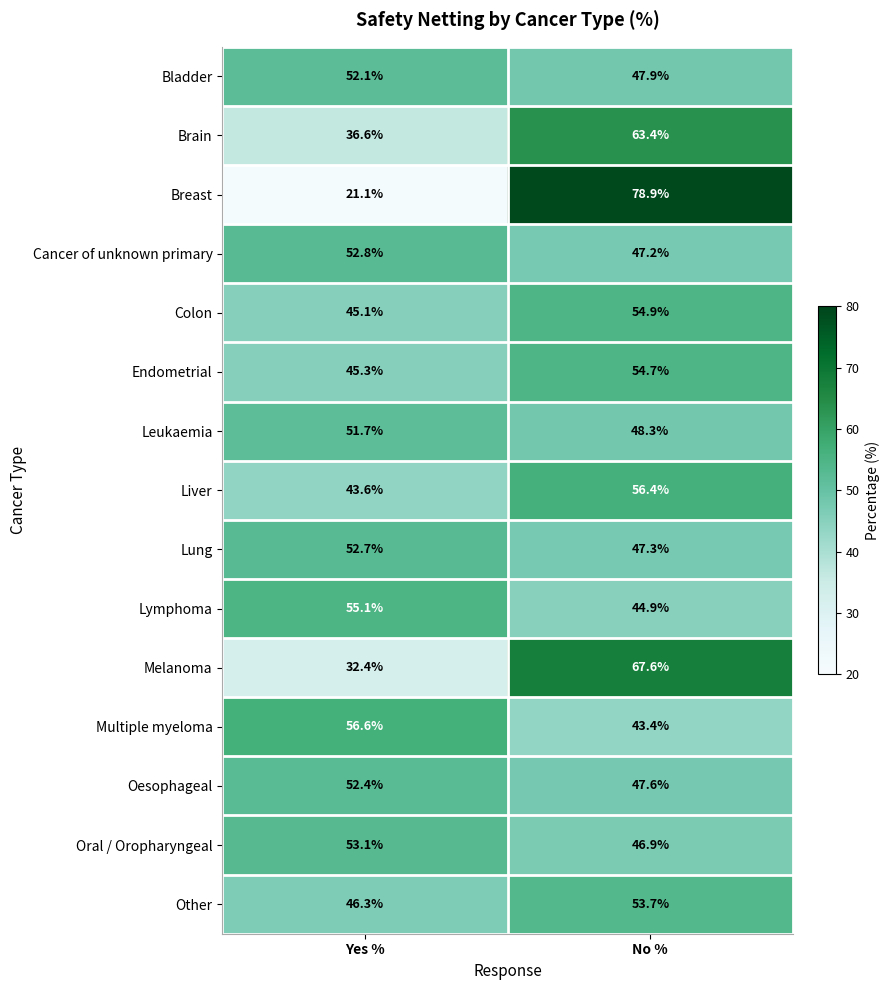

How many series are shown in this chart?

15